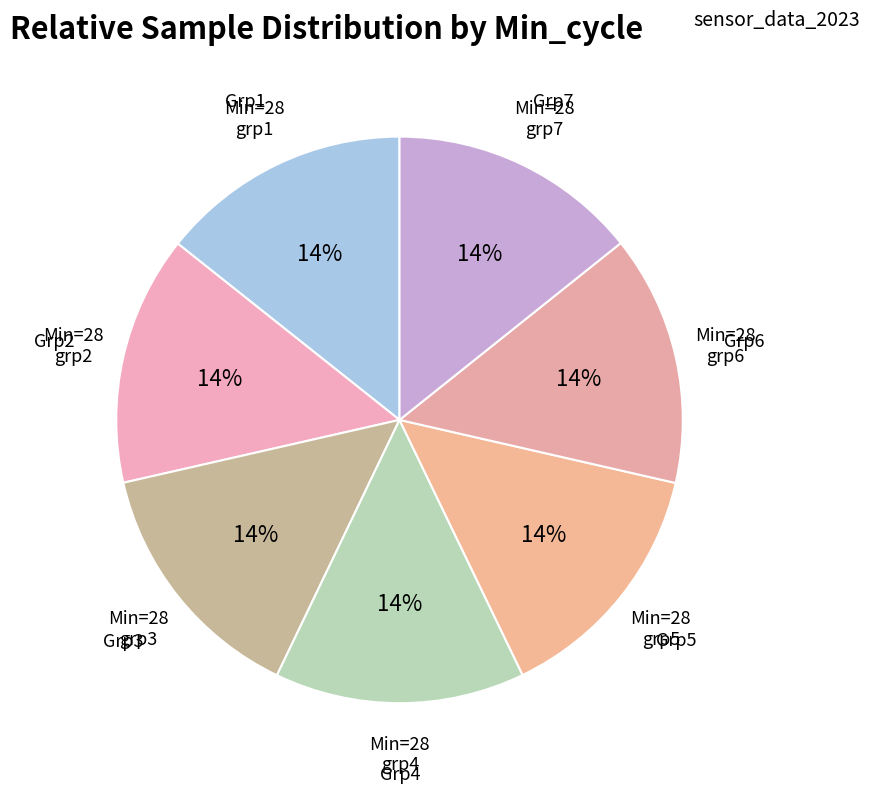

To the nearest percent, what portion does Grp5 represent?

14%